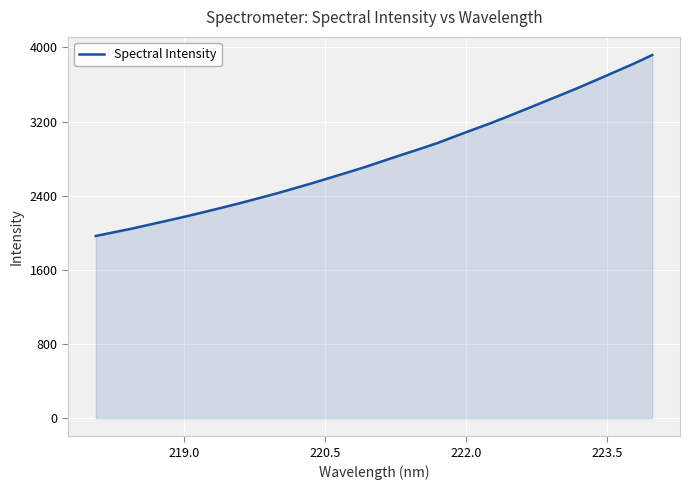

What is the difference between the maximum and minimum values?

1952.6